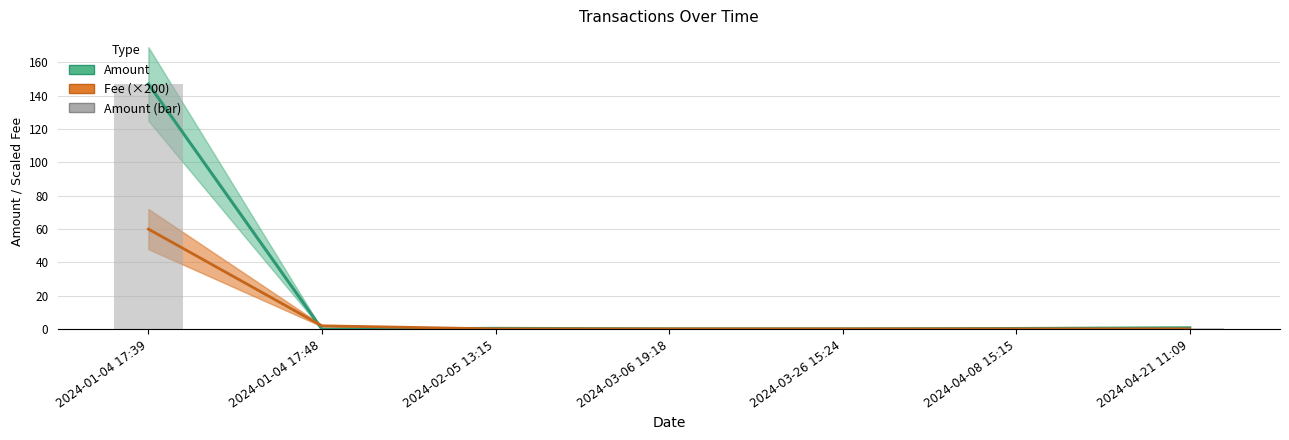

How many distinct data groups are displayed?

3